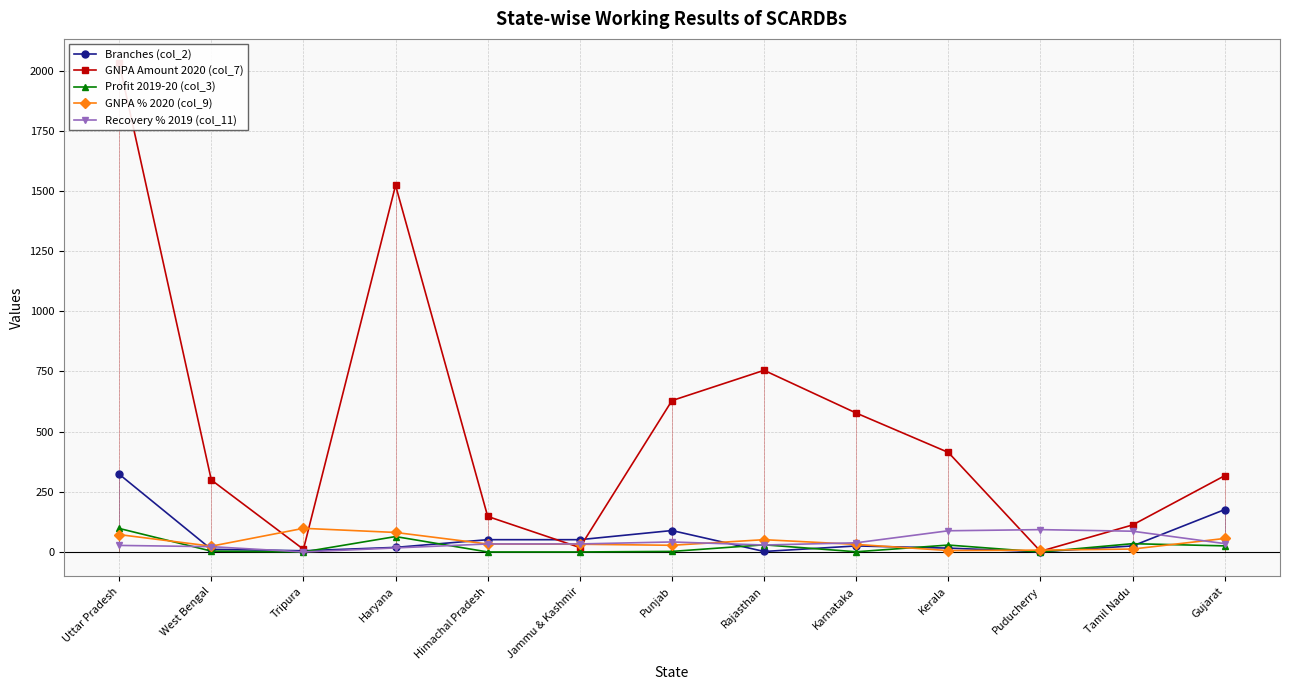

At which category does GNPA Amount 2020 (col_7) reach its first local valley?

Tripura